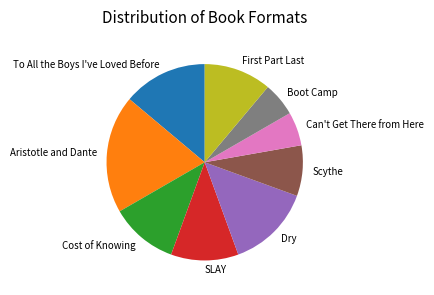

Is it true that Dry is 21% of the pie?

False